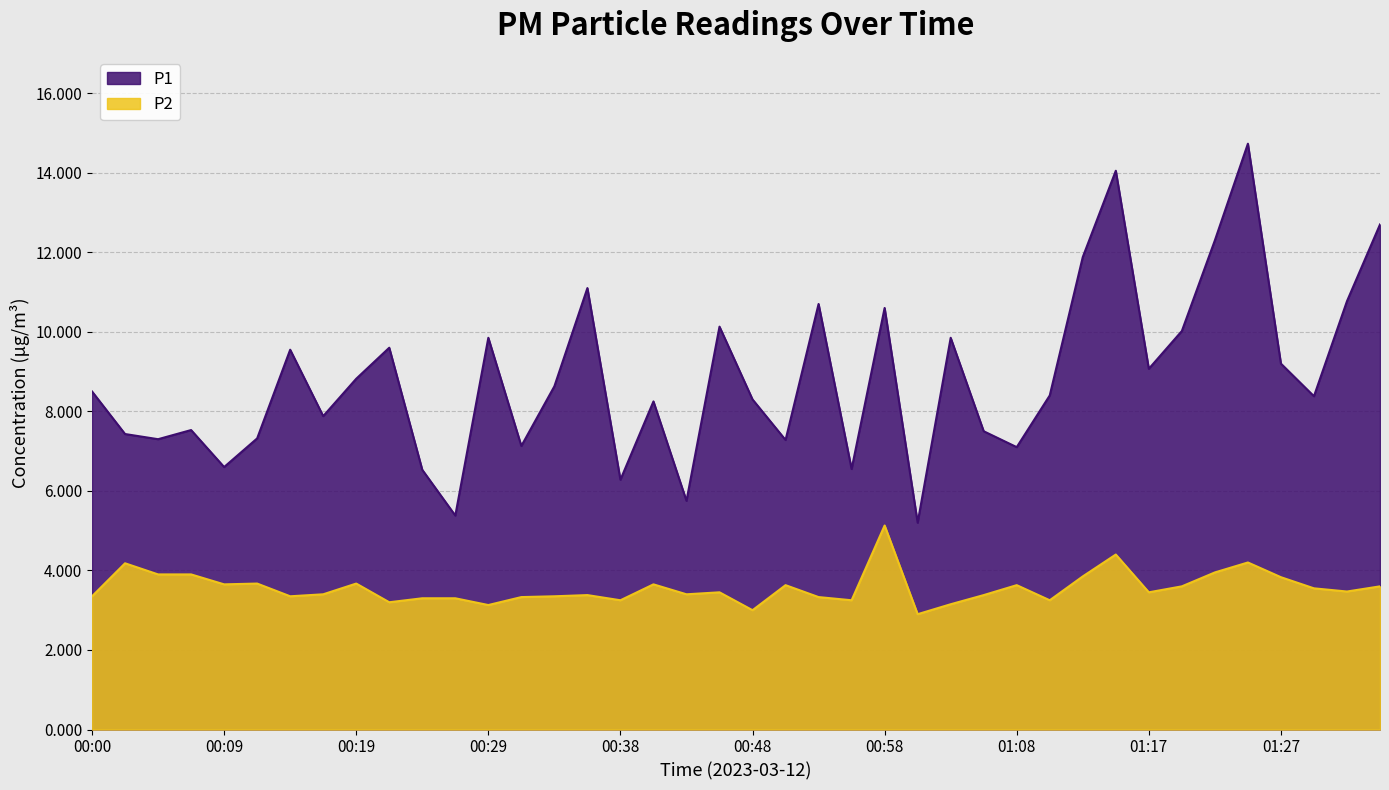

How many interior local peaks does the P2 series have?

11